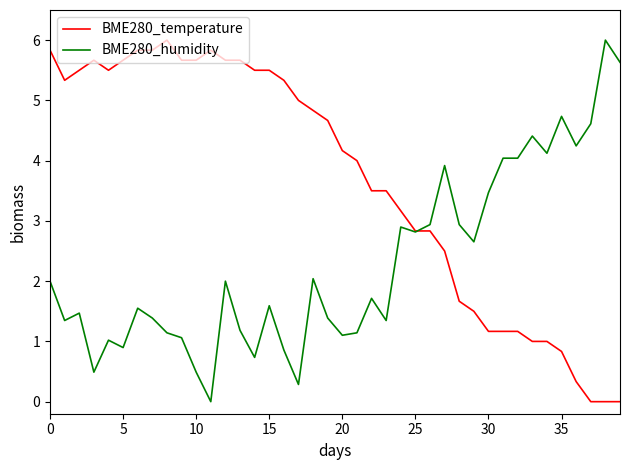

List the series in order of their overall mean, lowest first.

BME280_humidity, BME280_temperature